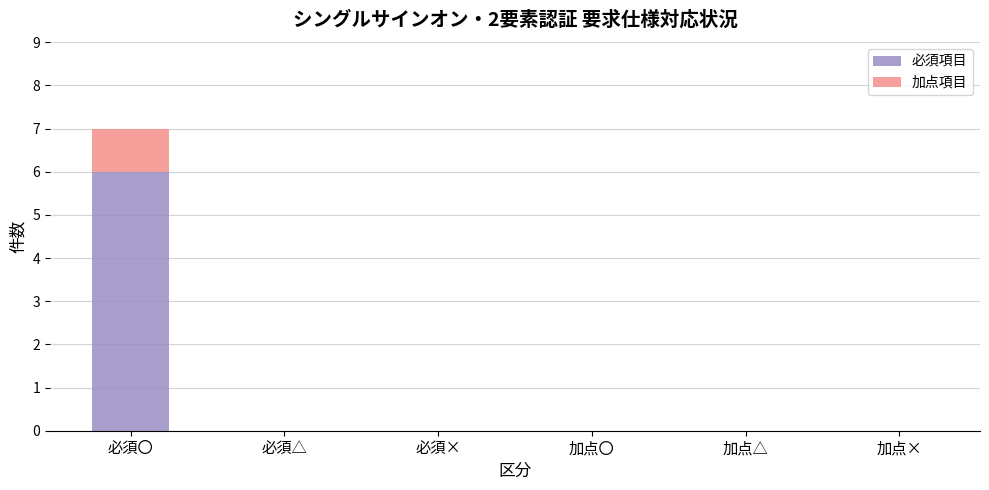

What is the total value across all series at 必須〇?

7